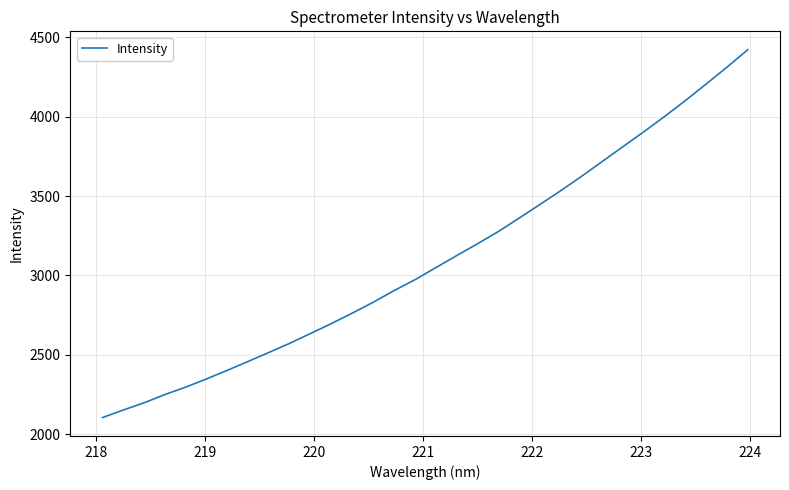

Reading left to right, list all the values displayed in this chart.

2104.2	2152.1	2197.6	2249.8	2296.5	2348.5	2402.7	2458.8	2515.5	2573.1	2635.1	2697.6	2763.3	2831.3	2904.7	2972.9	3049.1	3124.7	3199.3	3276.1	3360.8	3446.6	3533.7	3623.9	3718.0	3811.9	3905.5	4001.8	4102.3	4206.7	4312.7	4422.7